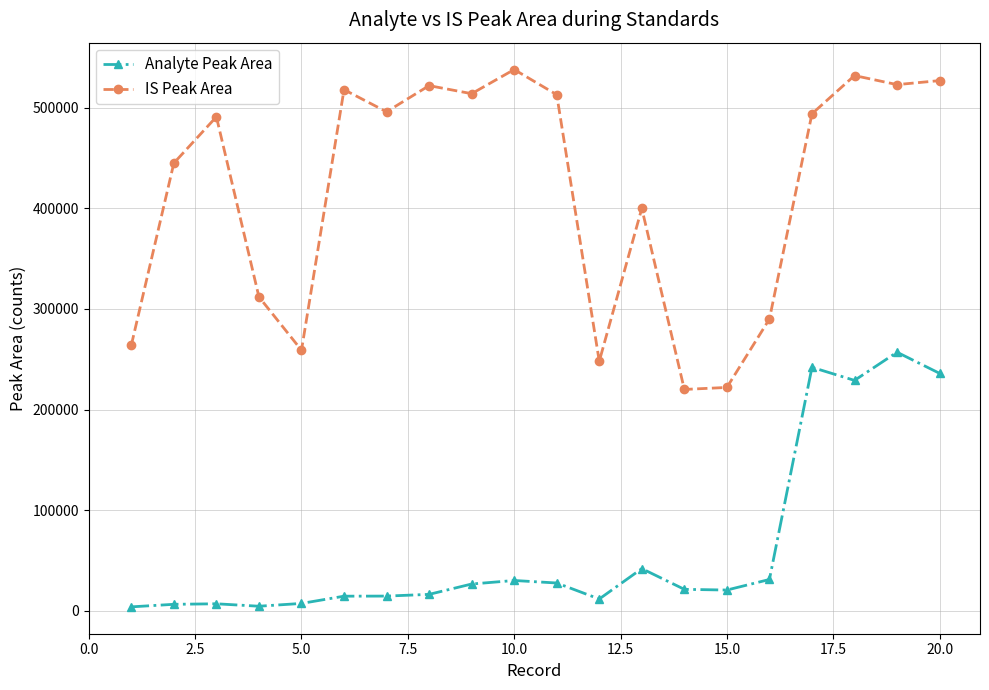

Which series has the widest spread of values?

IS Peak Area